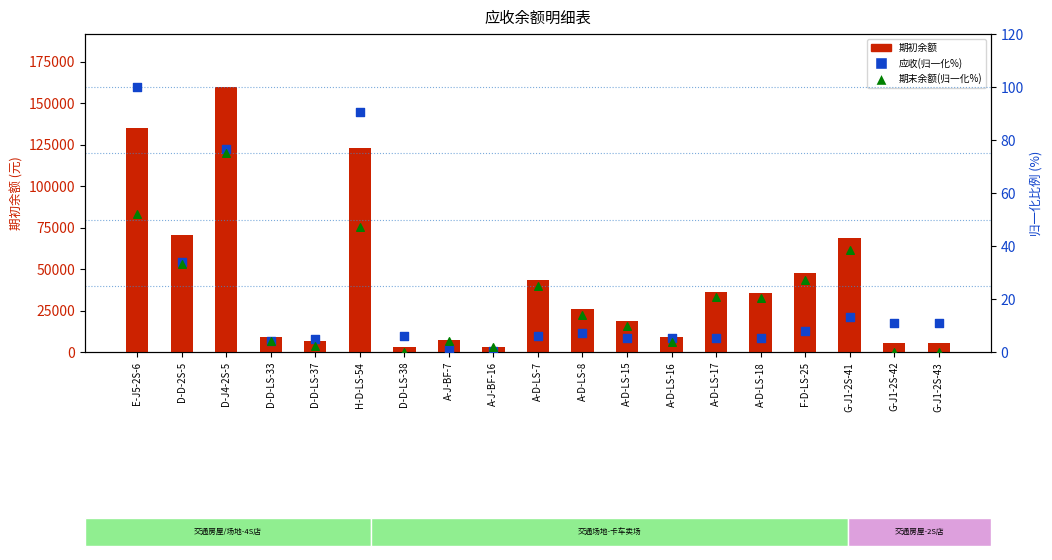

Which series contains the lowest Y value?

期末余额(归一化%)